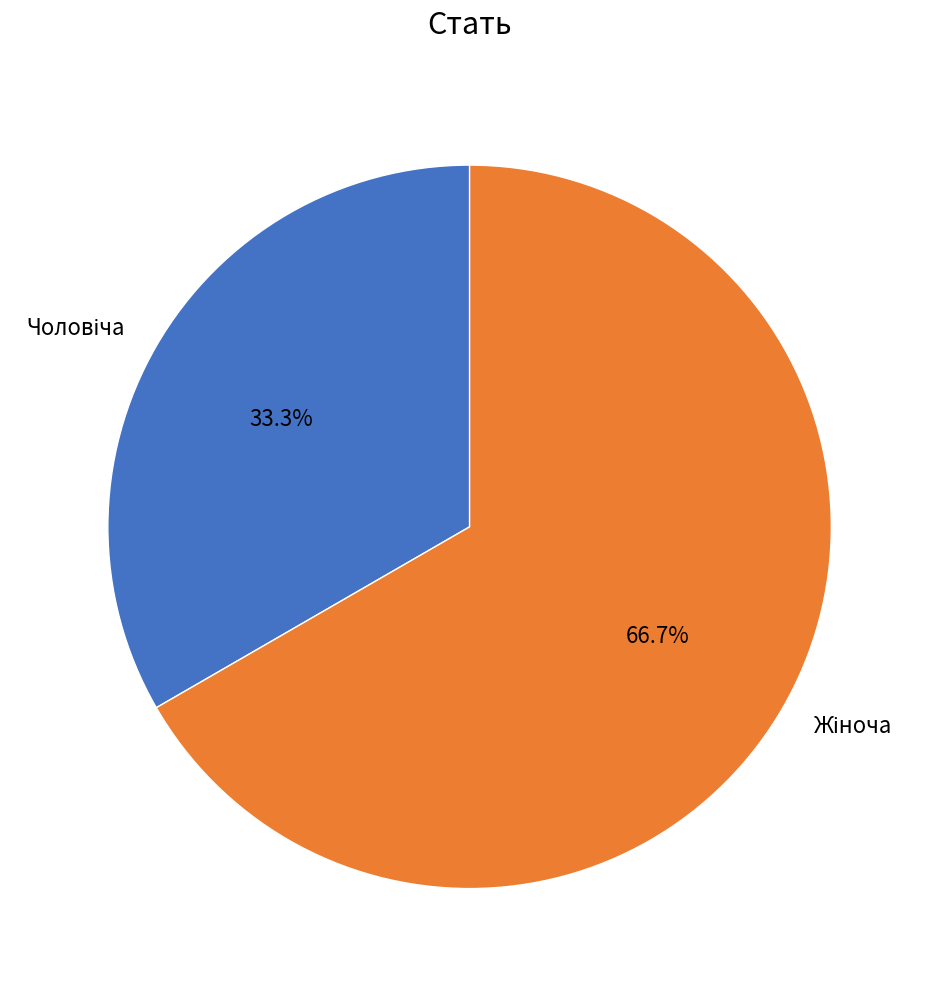

Is there a majority slice in this chart?

Yes